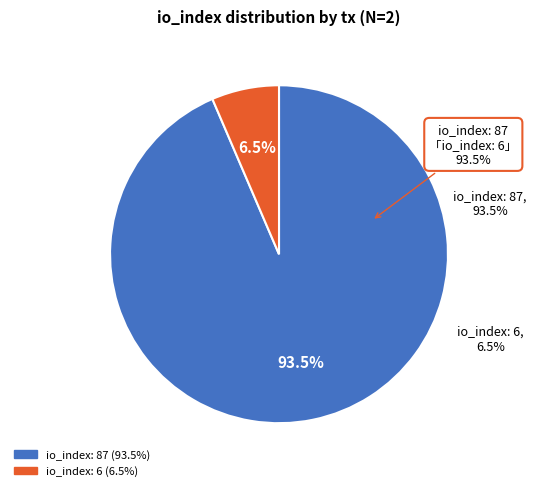

Count the number of slices in the pie.

2